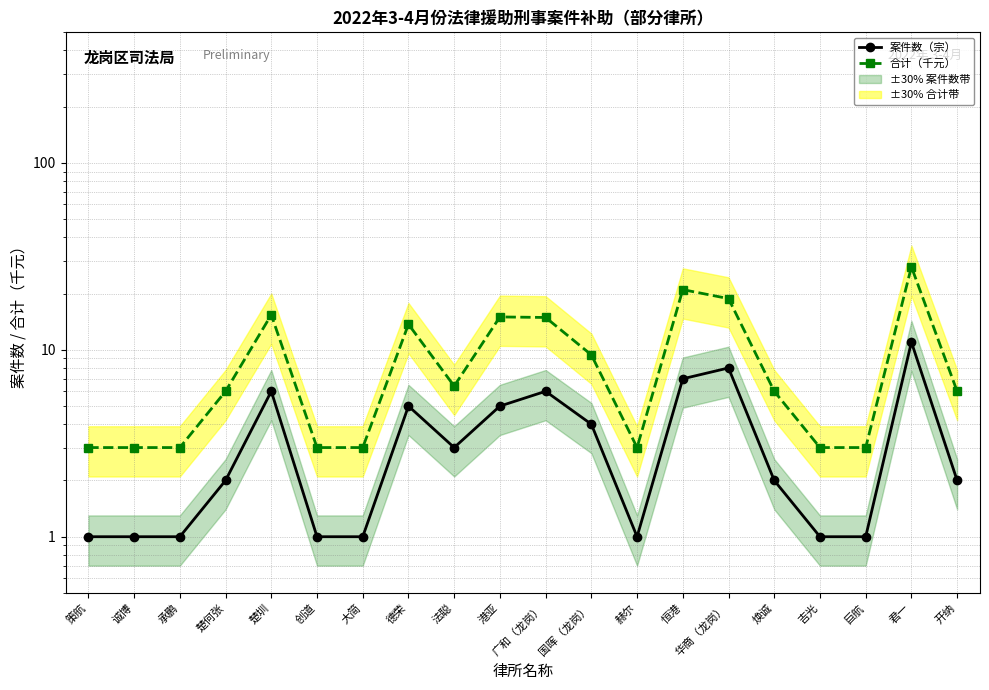

Reading left to right, list all the values displayed in this chart.

案件数（宗）: 1.0	1.0	1.0	2.0	6.0	1.0	1.0	5.0	3.0	5.0	6.0	4.0	1.0	7.0	8.0	2.0	1.0	1.0	11.0	2.0
合计（千元）: 3.0	3.0	3.0	6.0	15.4	3.0	3.0	13.7	6.4	15.0	14.9	9.4	3.0	21.0	18.8	6.0	3.0	3.0	27.8	6.0